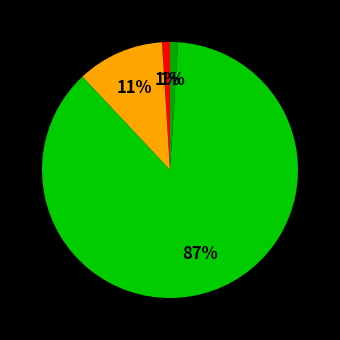

Count the number of slices in the pie.

4